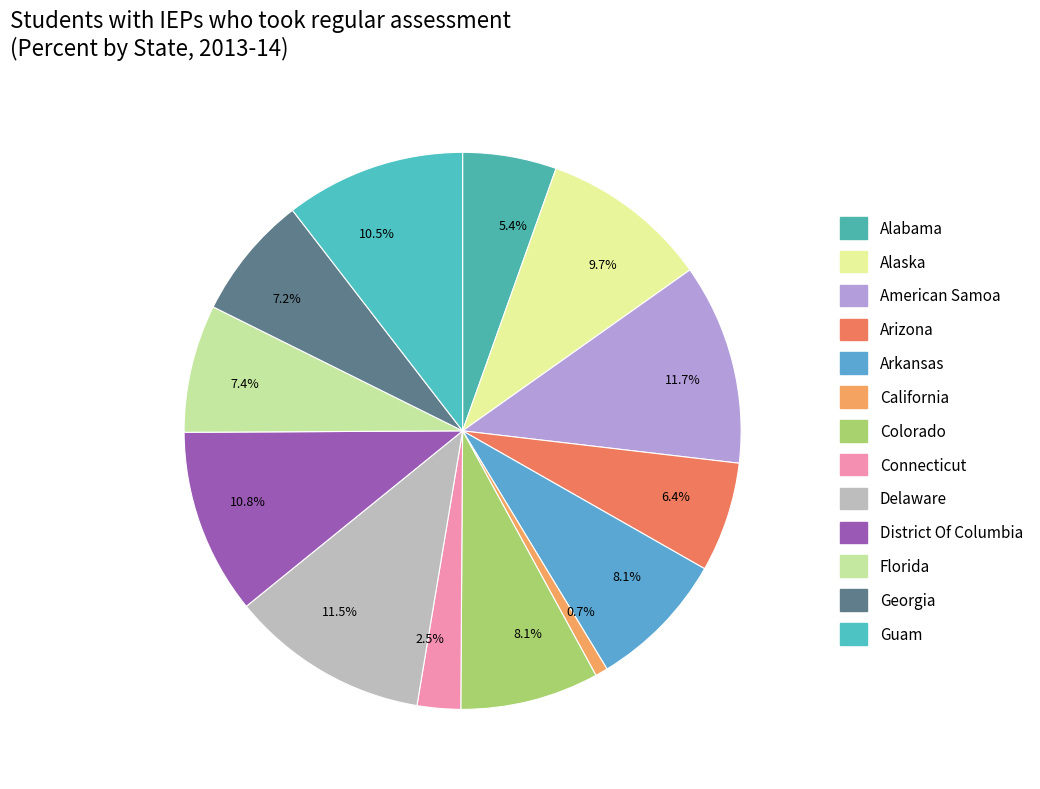

How many segments does this pie chart have?

13